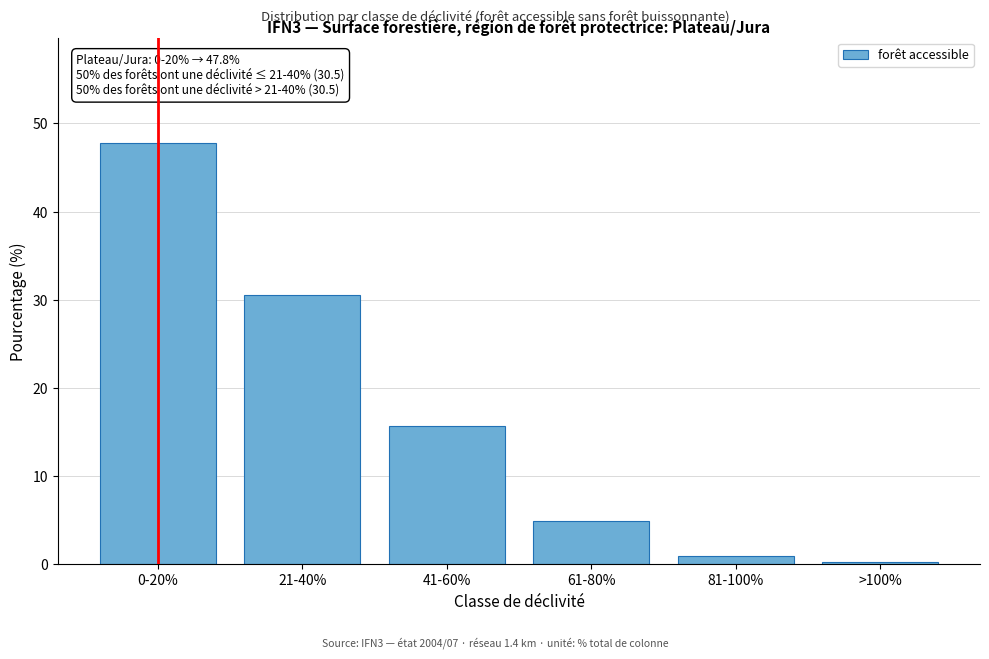

Reading right to left, transcribe all the data shown in this chart.

0.2	0.9	4.9	15.7	30.5	47.8